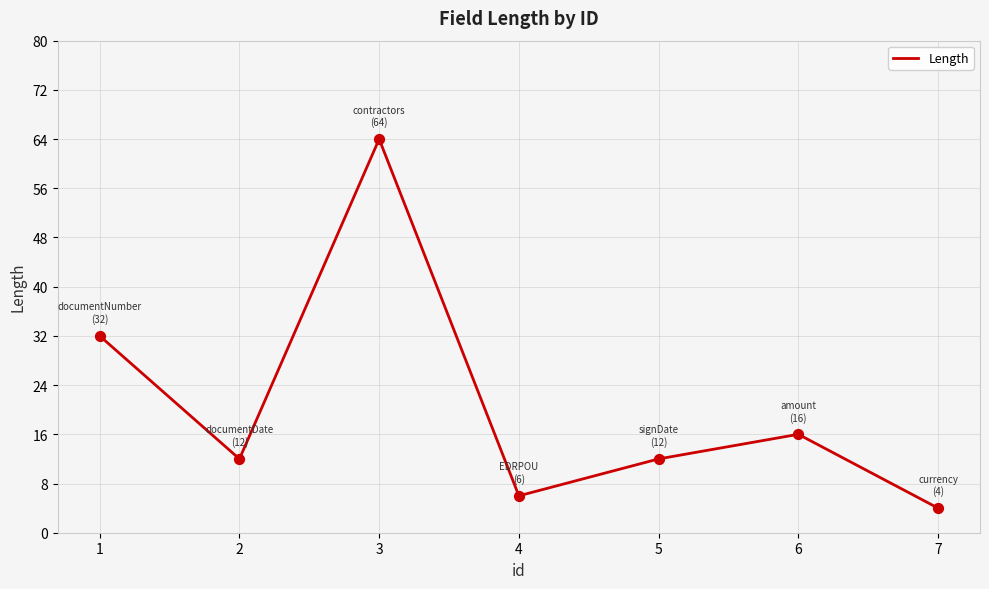

Approximately how many times larger is the value at 1 compared to 6?

2.0